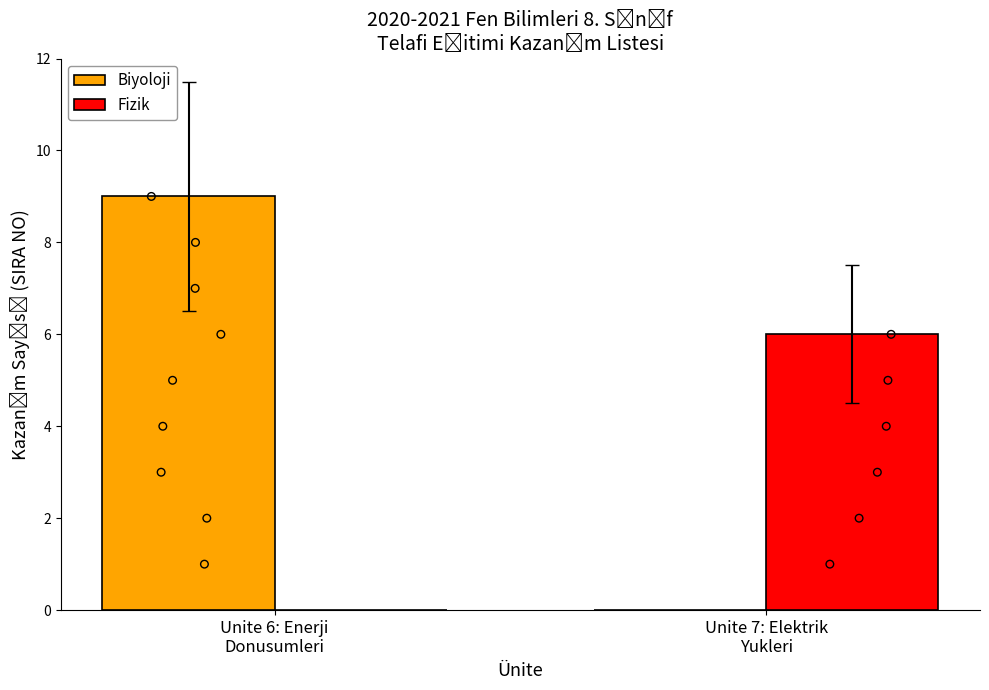

Which series has the widest spread of Y values?

Biyoloji